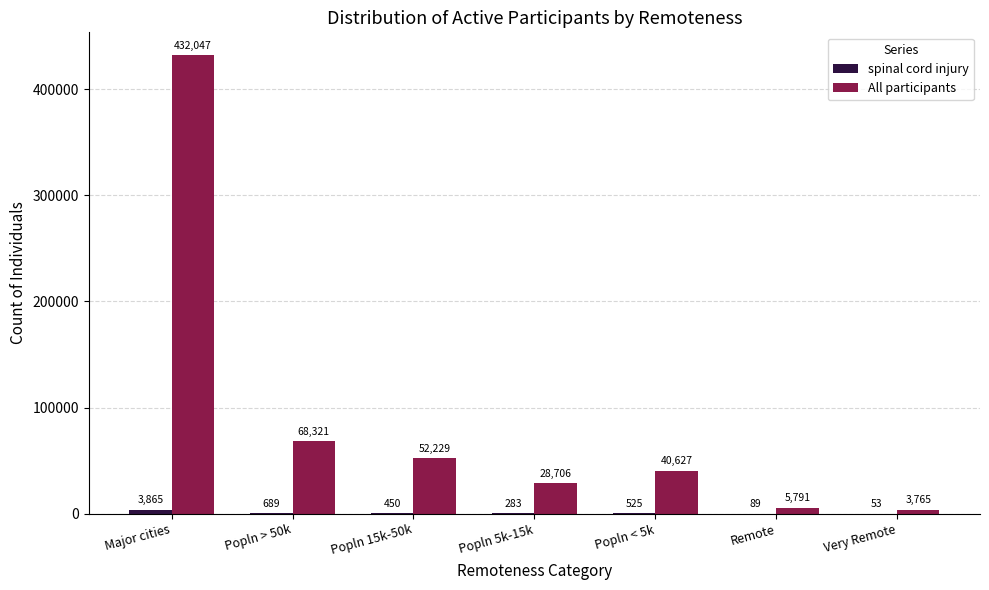

What is the maximum value shown in the chart?

432047